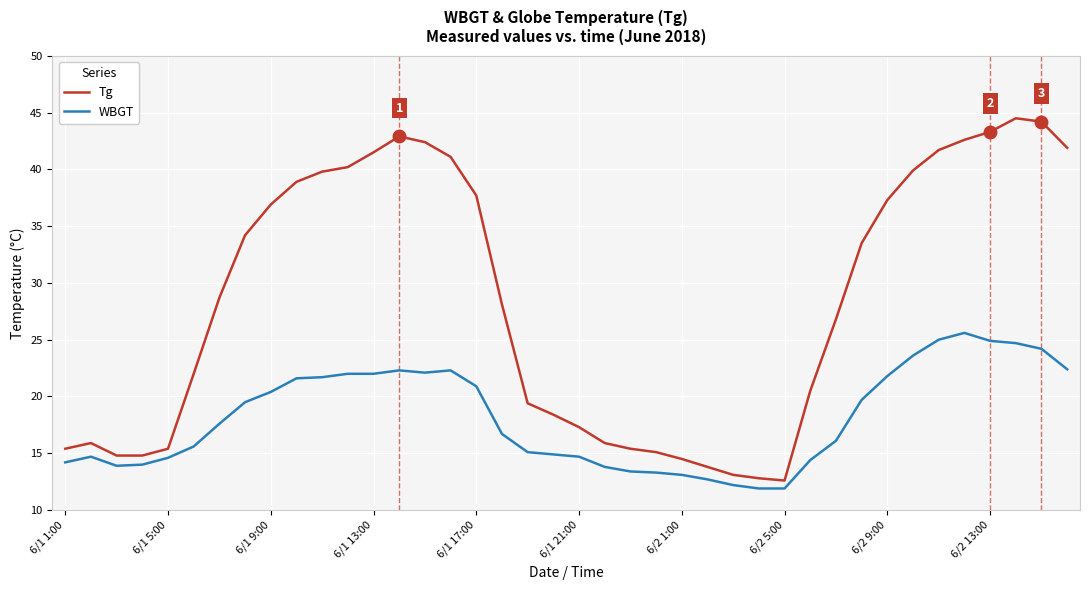

What is the average value of the WBGT series?

18.1